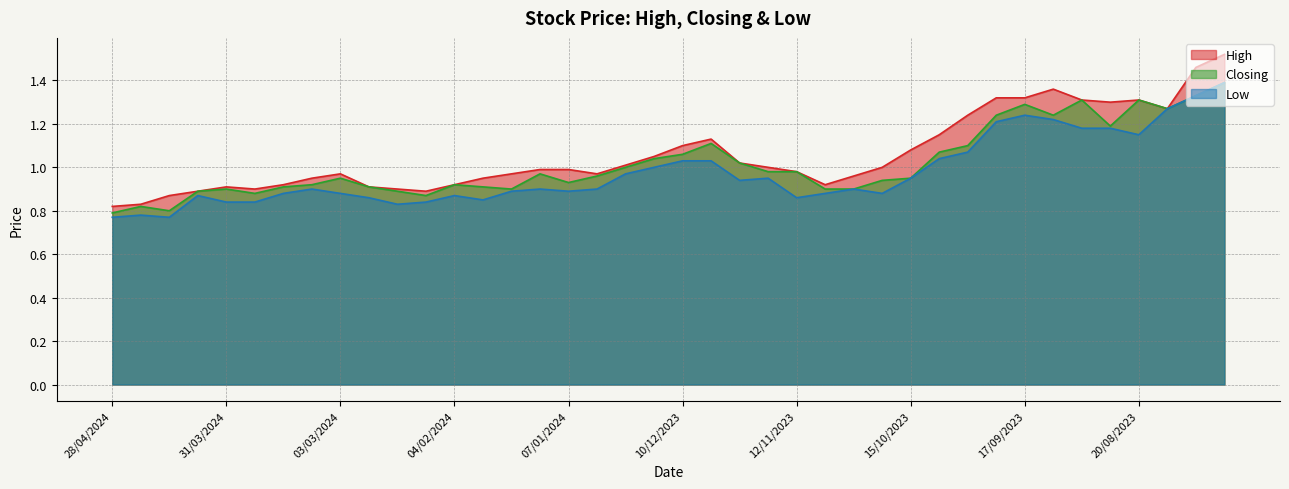

At which category does Closing reach its first local valley?

14/04/2024